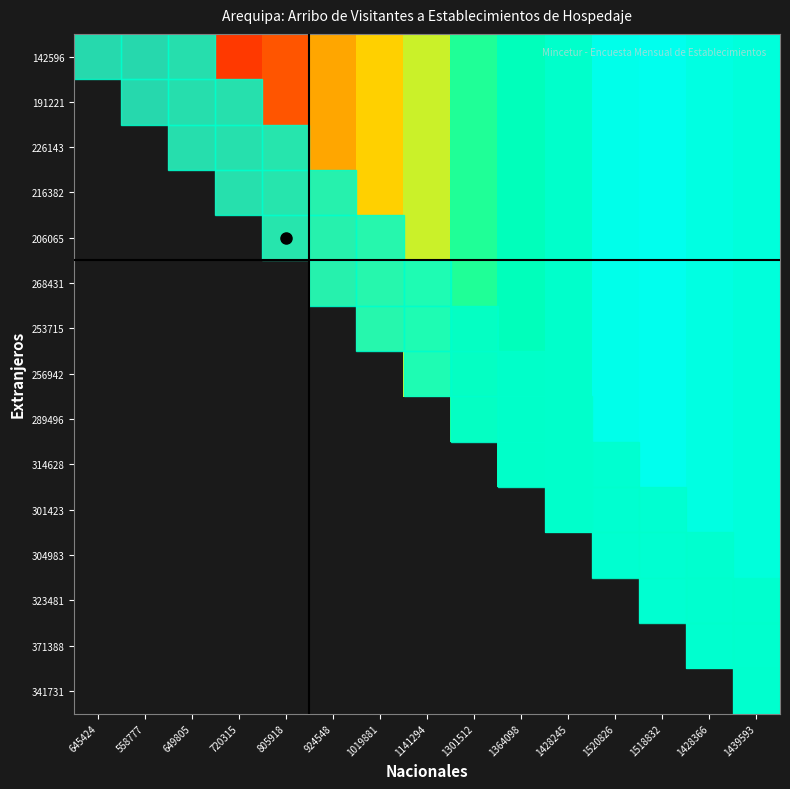

Reading left to right, what are all the values shown in this chart?

142596: 645424=788020	558777=749998	649805=875948	720315=936697	805918=1011983	924548=1192979	1019881=1273596	1141294=1398236	1301512=1591008	1364098=1678726	1428245=1729668	1520826=1825809	1518832=1842313	1428366=1799754	1439593=1781324
191221: 645424=0	558777=749998	649805=875948	720315=936697	805918=1011983	924548=1192979	1019881=1273596	1141294=1398236	1301512=1591008	1364098=1678726	1428245=1729668	1520826=1825809	1518832=1842313	1428366=1799754	1439593=1781324
226143: 645424=0	558777=0	649805=875948	720315=936697	805918=1011983	924548=1192979	1019881=1273596	1141294=1398236	1301512=1591008	1364098=1678726	1428245=1729668	1520826=1825809	1518832=1842313	1428366=1799754	1439593=1781324
216382: 645424=0	558777=0	649805=0	720315=936697	805918=1011983	924548=1192979	1019881=1273596	1141294=1398236	1301512=1591008	1364098=1678726	1428245=1729668	1520826=1825809	1518832=1842313	1428366=1799754	1439593=1781324
206065: 645424=0	558777=0	649805=0	720315=0	805918=1011983	924548=1192979	1019881=1273596	1141294=1398236	1301512=1591008	1364098=1678726	1428245=1729668	1520826=1825809	1518832=1842313	1428366=1799754	1439593=1781324
268431: 645424=0	558777=0	649805=0	720315=0	805918=0	924548=1192979	1019881=1273596	1141294=1398236	1301512=1591008	1364098=1678726	1428245=1729668	1520826=1825809	1518832=1842313	1428366=1799754	1439593=1781324
253715: 645424=0	558777=0	649805=0	720315=0	805918=0	924548=0	1019881=1273596	1141294=1398236	1301512=1591008	1364098=1678726	1428245=1729668	1520826=1825809	1518832=1842313	1428366=1799754	1439593=1781324
256942: 645424=0	558777=0	649805=0	720315=0	805918=0	924548=0	1019881=0	1141294=1398236	1301512=1591008	1364098=1678726	1428245=1729668	1520826=1825809	1518832=1842313	1428366=1799754	1439593=1781324
289496: 645424=0	558777=0	649805=0	720315=0	805918=0	924548=0	1019881=0	1141294=0	1301512=1591008	1364098=1678726	1428245=1729668	1520826=1825809	1518832=1842313	1428366=1799754	1439593=1781324
314628: 645424=0	558777=0	649805=0	720315=0	805918=0	924548=0	1019881=0	1141294=0	1301512=0	1364098=1678726	1428245=1729668	1520826=1825809	1518832=1842313	1428366=1799754	1439593=1781324
301423: 645424=0	558777=0	649805=0	720315=0	805918=0	924548=0	1019881=0	1141294=0	1301512=0	1364098=0	1428245=1729668	1520826=1825809	1518832=1842313	1428366=1799754	1439593=1781324
304983: 645424=0	558777=0	649805=0	720315=0	805918=0	924548=0	1019881=0	1141294=0	1301512=0	1364098=0	1428245=0	1520826=1825809	1518832=1842313	1428366=1799754	1439593=1781324
323481: 645424=0	558777=0	649805=0	720315=0	805918=0	924548=0	1019881=0	1141294=0	1301512=0	1364098=0	1428245=0	1520826=0	1518832=1842313	1428366=1799754	1439593=1781324
371388: 645424=0	558777=0	649805=0	720315=0	805918=0	924548=0	1019881=0	1141294=0	1301512=0	1364098=0	1428245=0	1520826=0	1518832=0	1428366=1799754	1439593=1781324
341731: 645424=0	558777=0	649805=0	720315=0	805918=0	924548=0	1019881=0	1141294=0	1301512=0	1364098=0	1428245=0	1520826=0	1518832=0	1428366=0	1439593=1781324